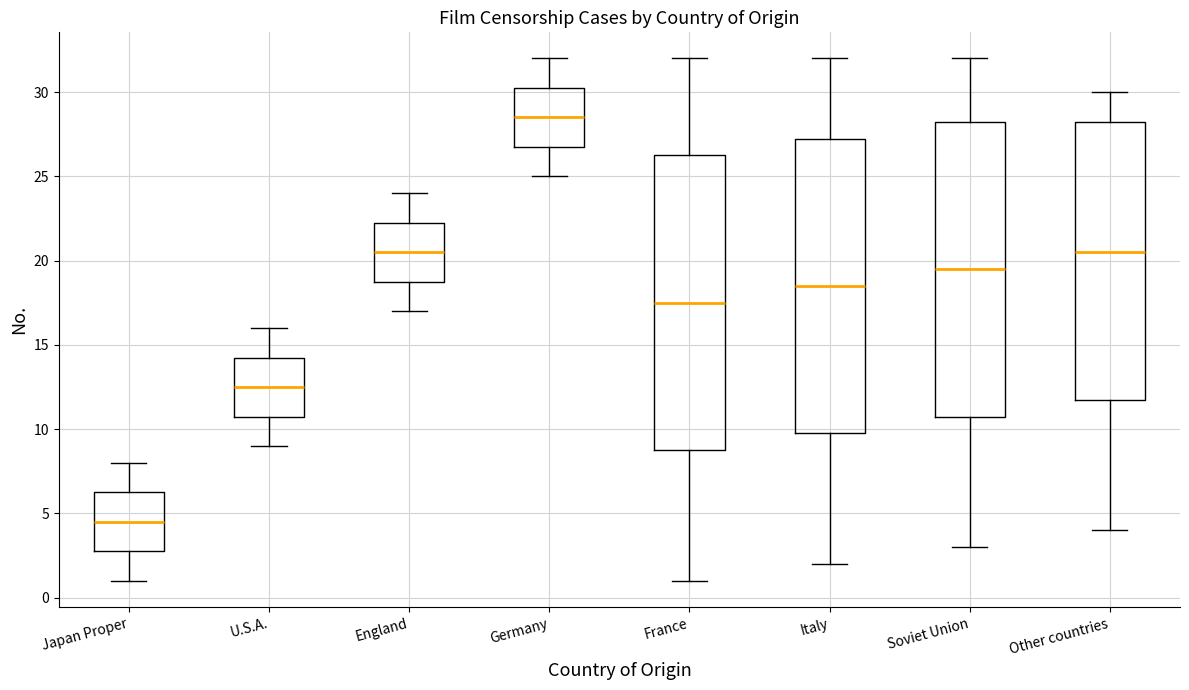

Reading left to right, transcribe this box plot: for each box, give where its median line is, the range the box spans, and where its two whiskers end, as read against the y-axis. The values are not printed on the chart, so give them approximately, as read against the axis.

Japan Proper: median 4.5, box 3.0 to 6.5, whiskers 1.0 to 8.0
U.S.A.: median 12.5, box 11.0 to 14.5, whiskers 9.0 to 16.0
England: median 20.5, box 19.0 to 22.5, whiskers 17.0 to 24.0
Germany: median 28.5, box 27.0 to 30.5, whiskers 25.0 to 32.0
France: median 17.5, box 9.0 to 26.5, whiskers 1.0 to 32.0
Italy: median 18.5, box 10.0 to 27.5, whiskers 2.0 to 32.0
Soviet Union: median 19.5, box 11.0 to 28.5, whiskers 3.0 to 32.0
Other countries: median 20.5, box 12.0 to 28.5, whiskers 4.0 to 30.0